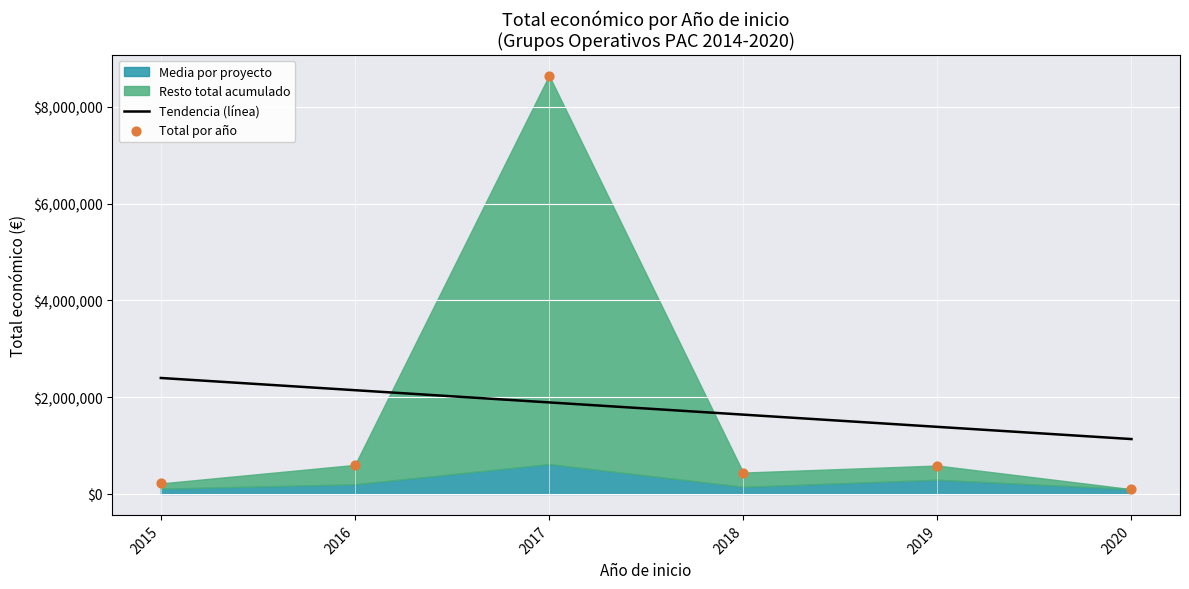

Which series has the widest spread of Y values?

Total por año